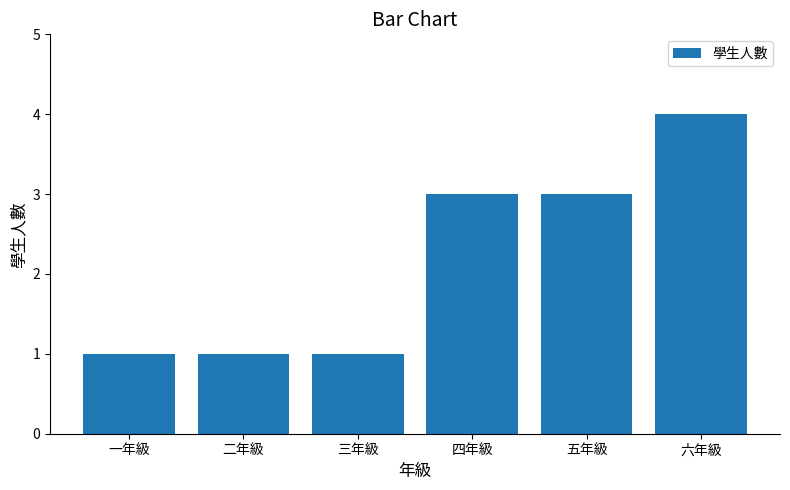

Reading left to right, extract all data points from this chart.

一年級=1	二年級=1	三年級=1	四年級=3	五年級=3	六年級=4